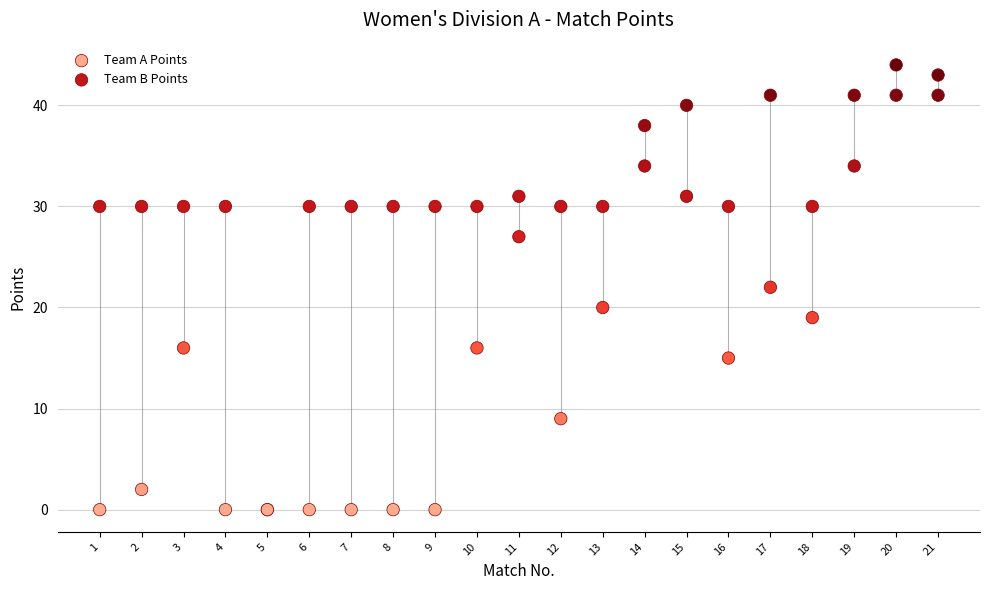

What are all the series names shown in the legend?

Team A Points, Team B Points